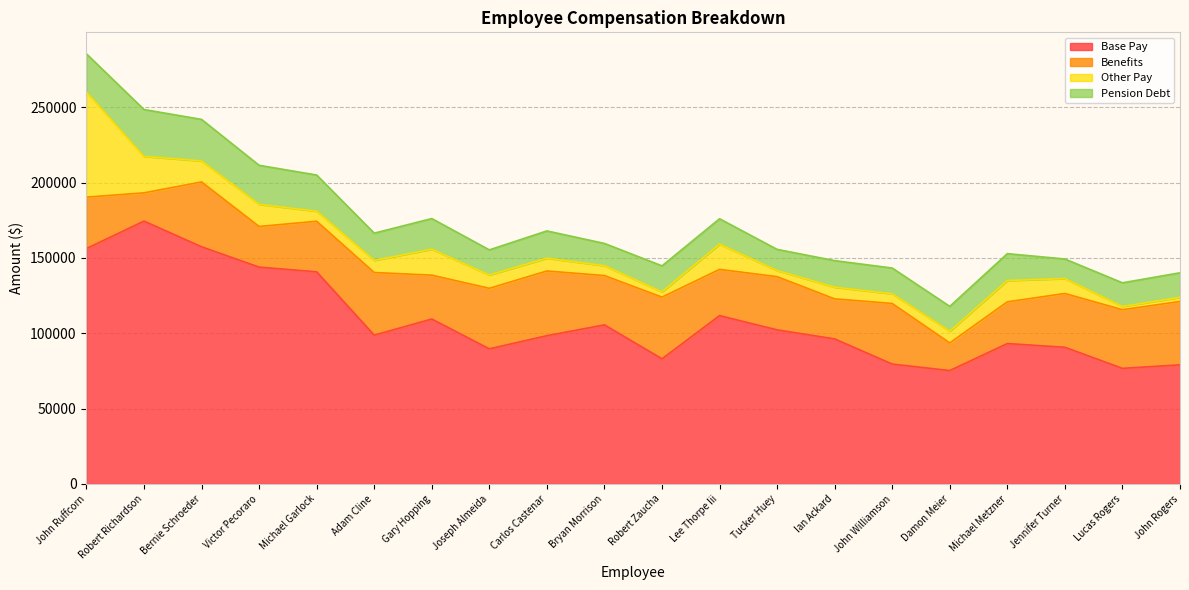

Where do Pension Debt and Other Pay first cross each other?

John Ruffcorn and Robert Richardson